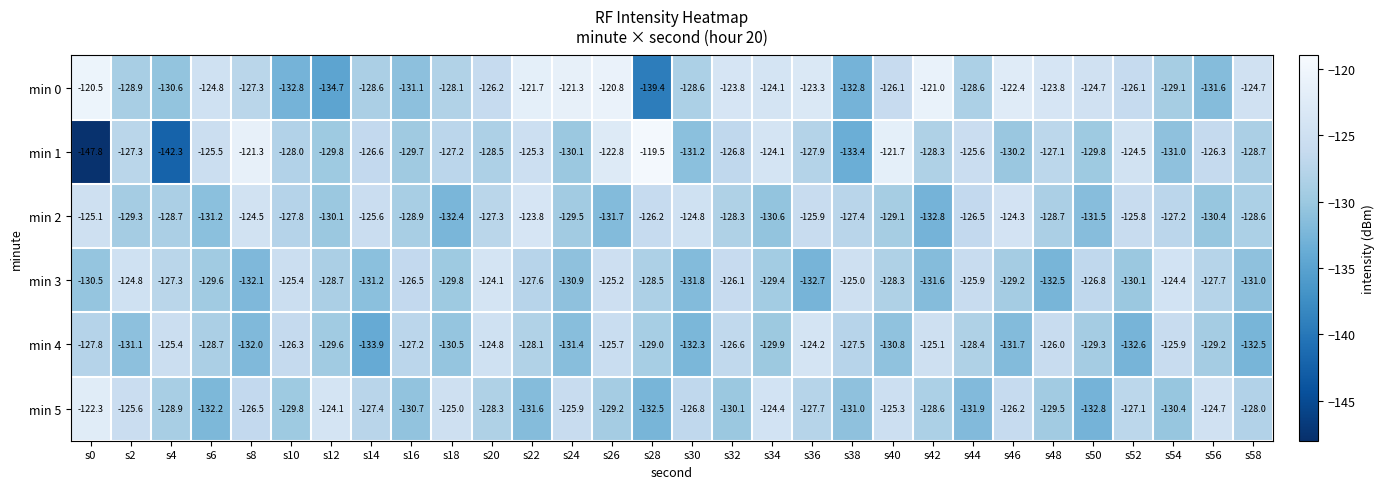

At s0, list the series in order from smallest to largest.

min 1, min 3, min 4, min 2, min 5, min 0